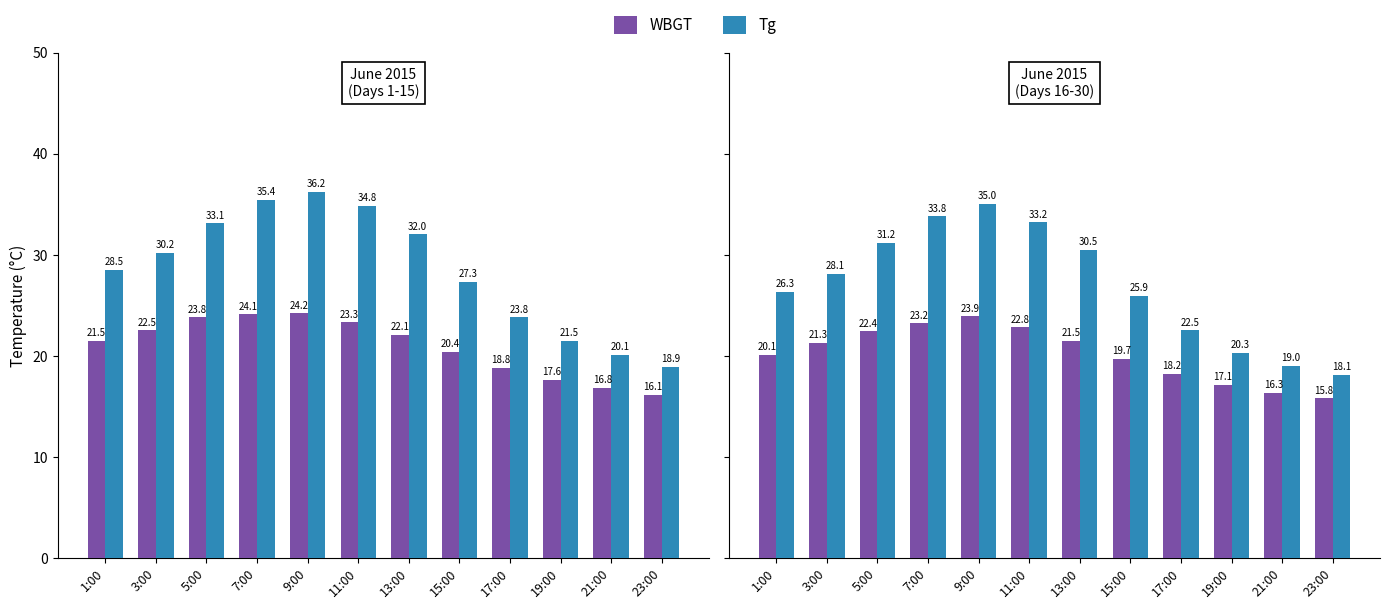

What is the value of the WBGT bar at the 8th from the left?

19.7